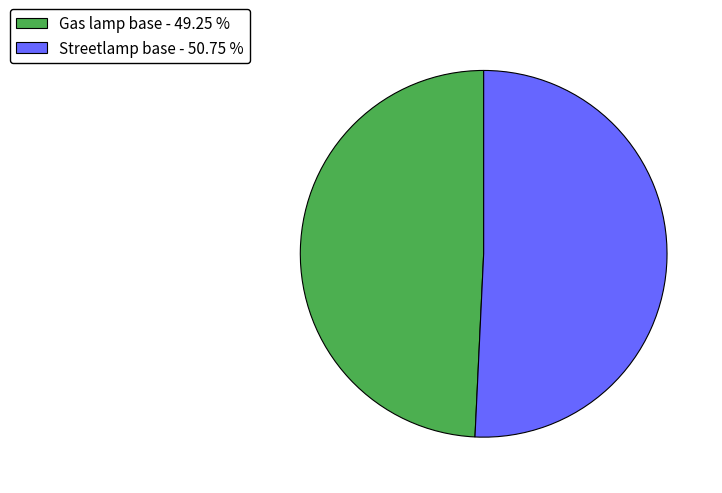

Combined, do Streetlamp base - 50.75 % and Gas lamp base - 49.25 % account for over 50%?

Yes